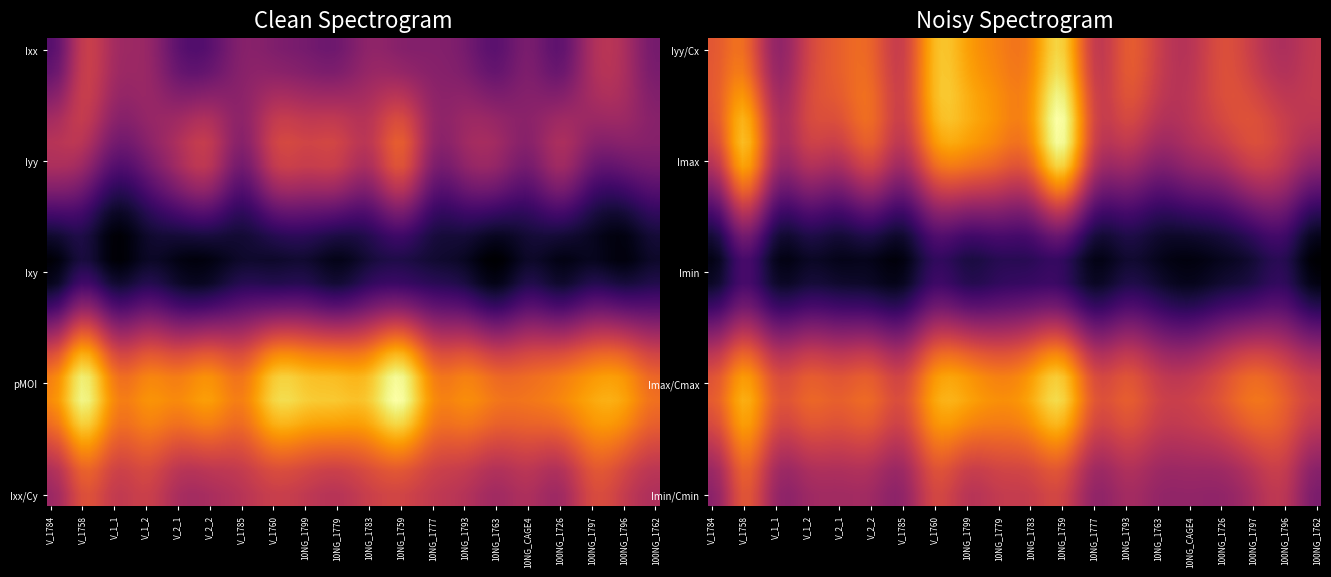

What is the sum of the BITYA_OGPRCC_V_1758 values at Imax/Cmax and Ixx?

0.4